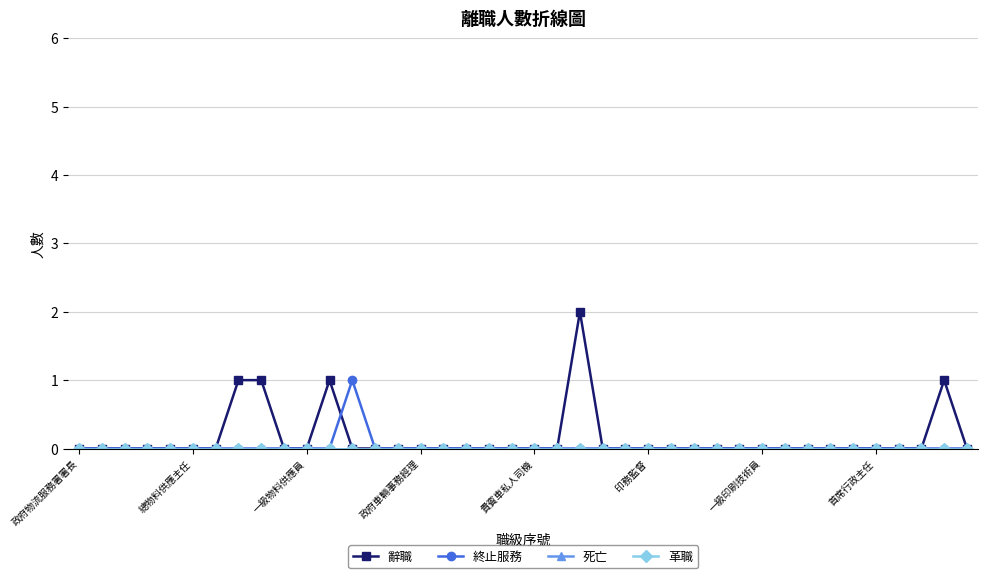

Is this an area chart (filled region under the line)?

No